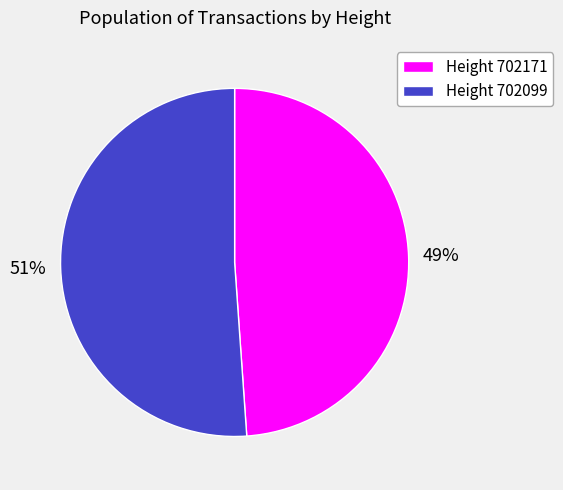

The 51% slice represents 41% of the pie. True or false?

False